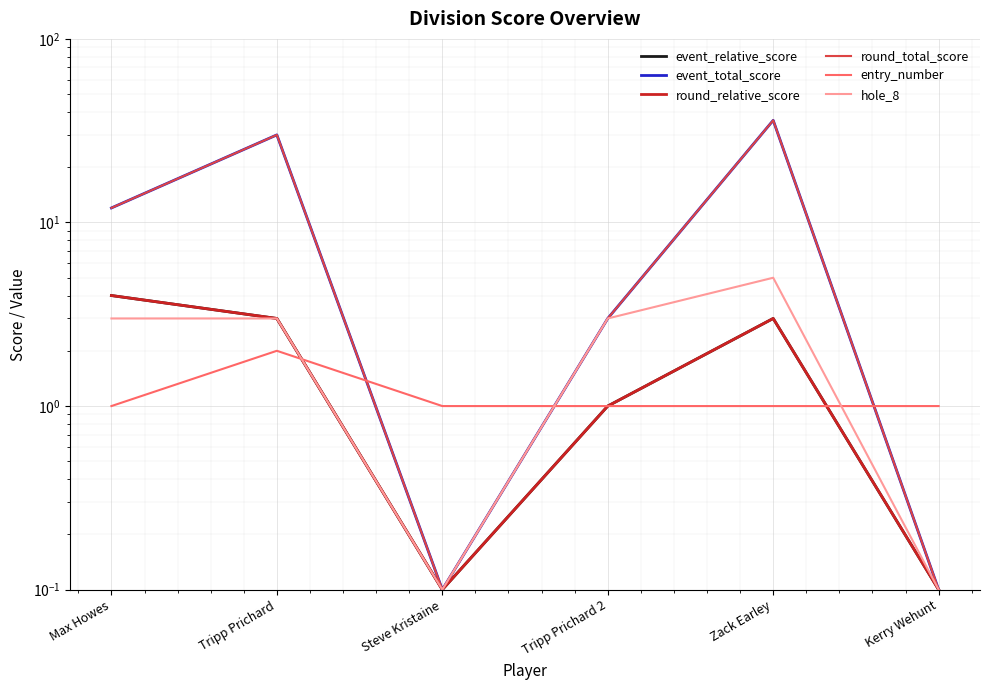

Reading right to left, list all the values displayed in this chart.

event_relative_score: 0.1	3.0	1.0	0.1	3.0	4.0
event_total_score: 0.1	36.0	3.0	0.1	30.0	12.0
round_relative_score: 0.1	3.0	1.0	0.1	3.0	4.0
round_total_score: 0.1	36.0	3.0	0.1	30.0	12.0
entry_number: 1.0	1.0	1.0	1.0	2.0	1.0
hole_8: 0.1	5.0	3.0	0.1	3.0	3.0